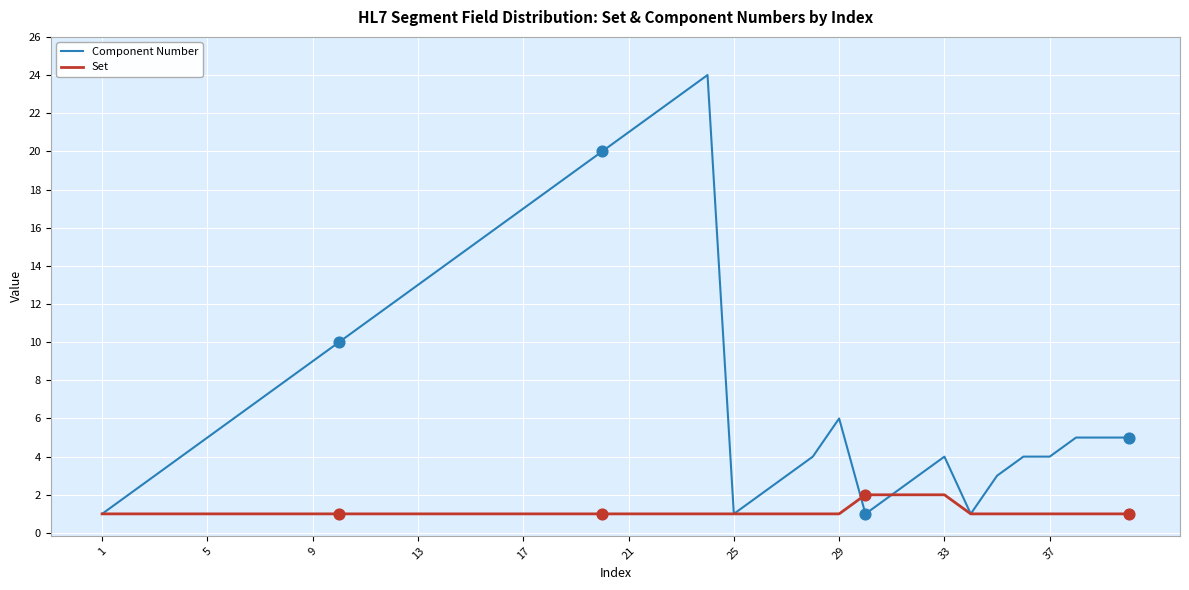

Which series has the largest range (max minus min)?

Component Number